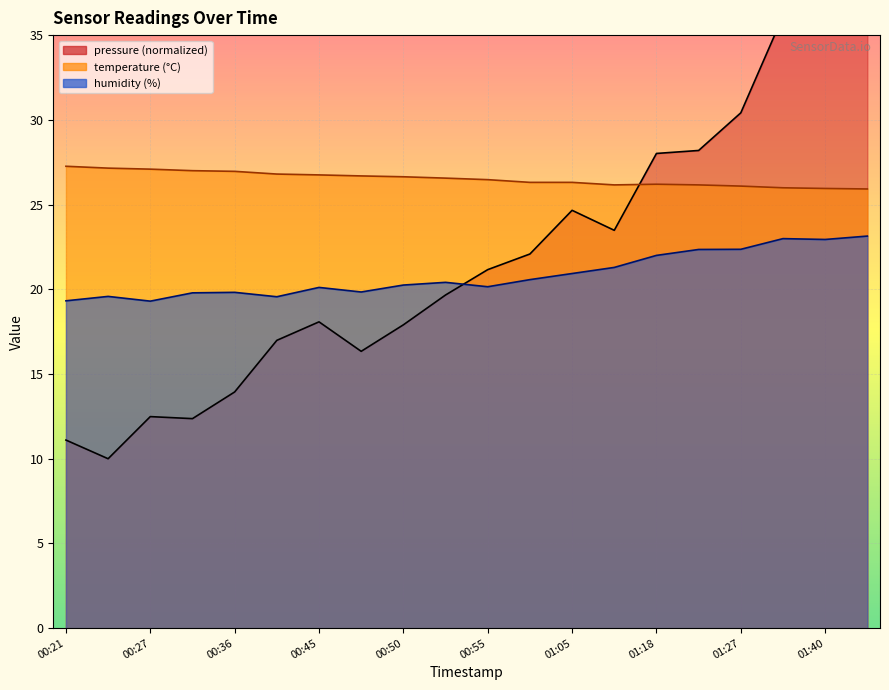

How many series are shown in this chart?

3